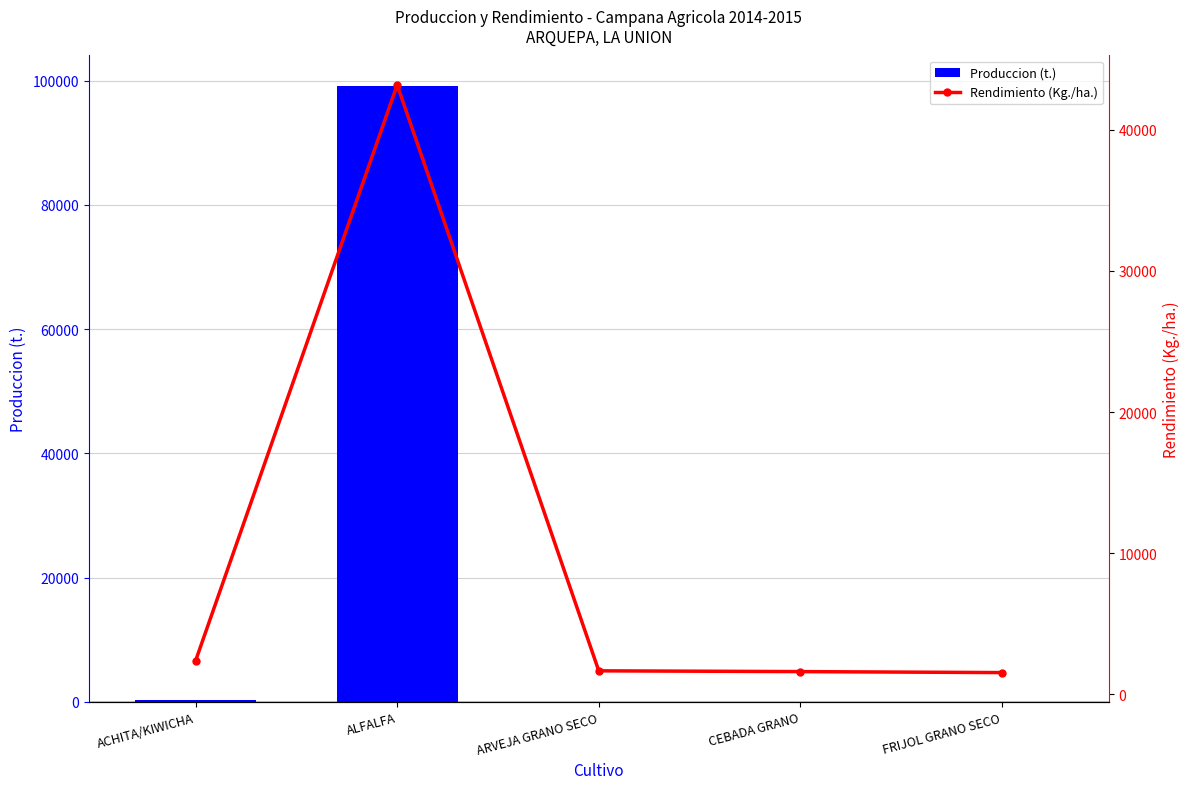

The value of Produccion (t.) at FRIJOL GRANO SECO is 54.1. True or false?

False